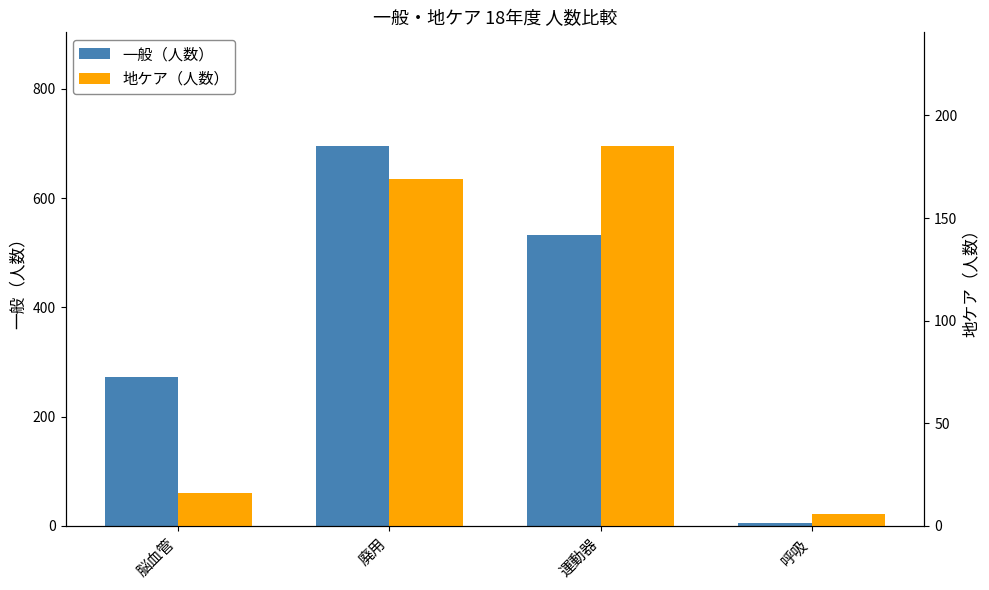

What is the minimum value for 一般（人数）?

6